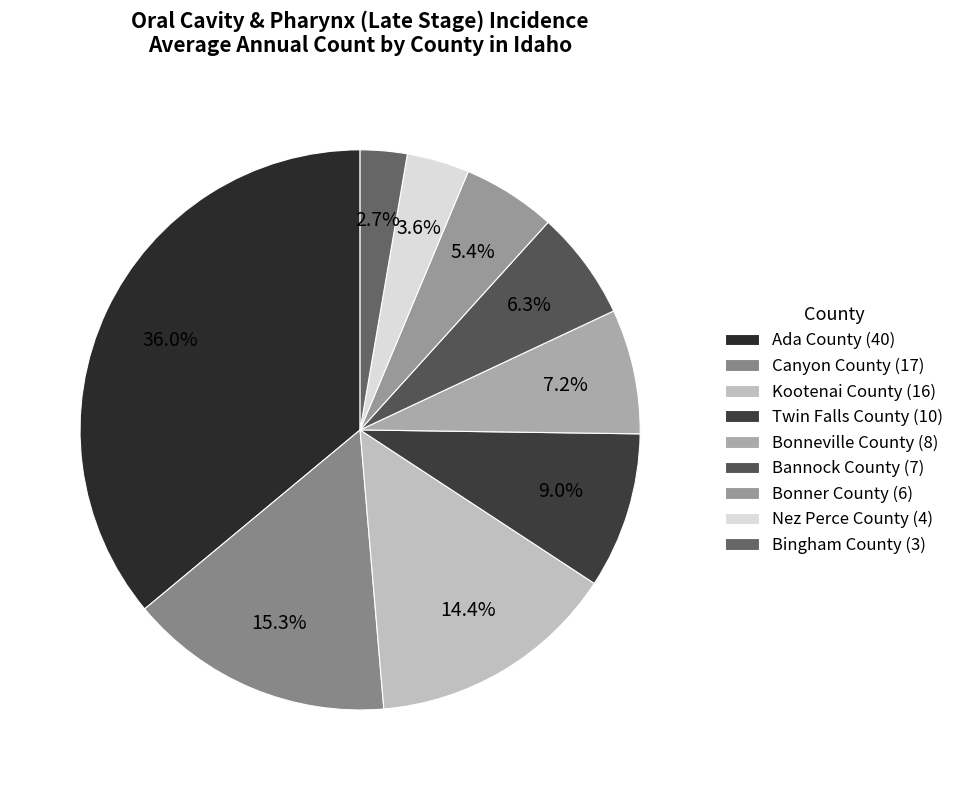

To the nearest percent, what is the average slice percentage?

11%